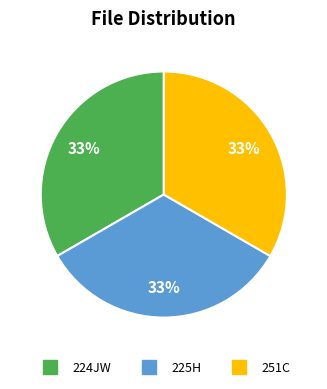

Does any single category account for the majority?

No